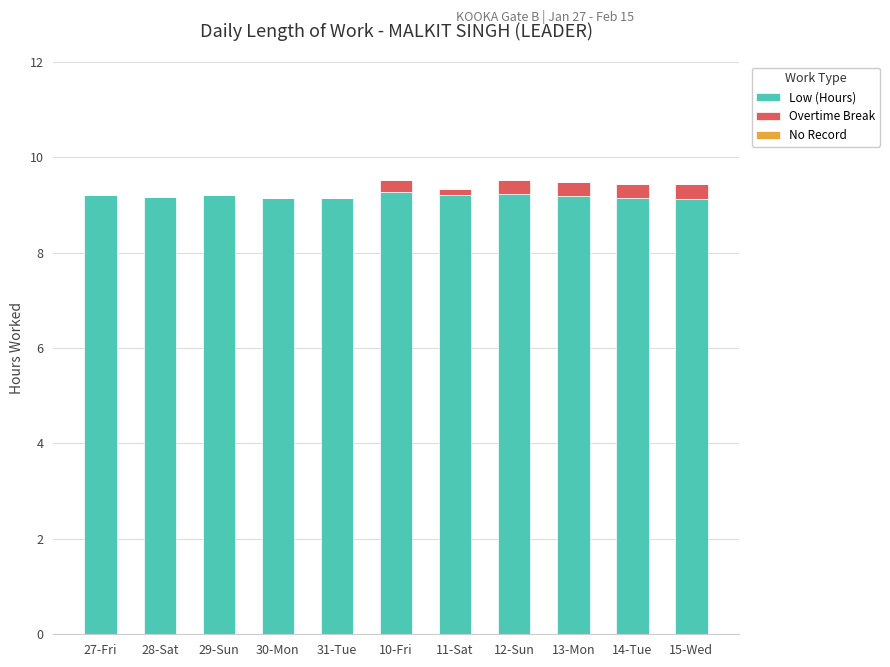

Is it true that Low (Hours) equals 9.2 at 30-Mon?

True